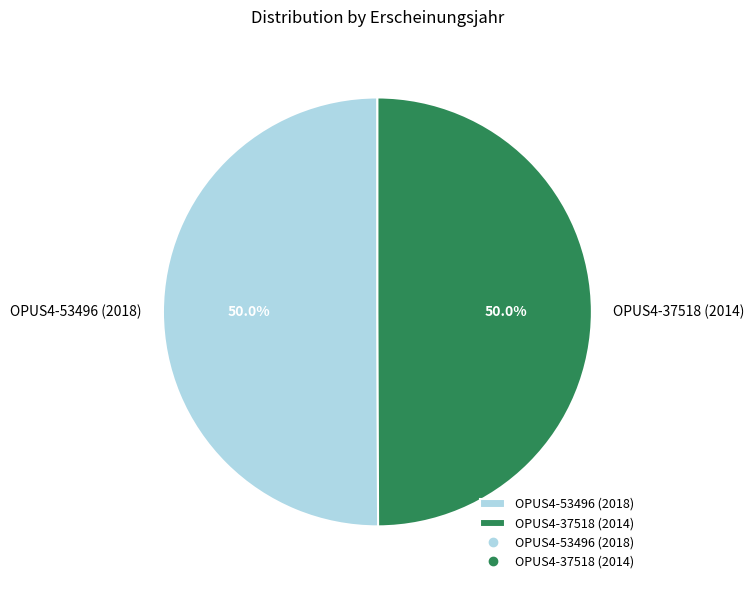

Do OPUS4-37518 (2014) and OPUS4-53496 (2018) together represent more than half of the pie?

Yes